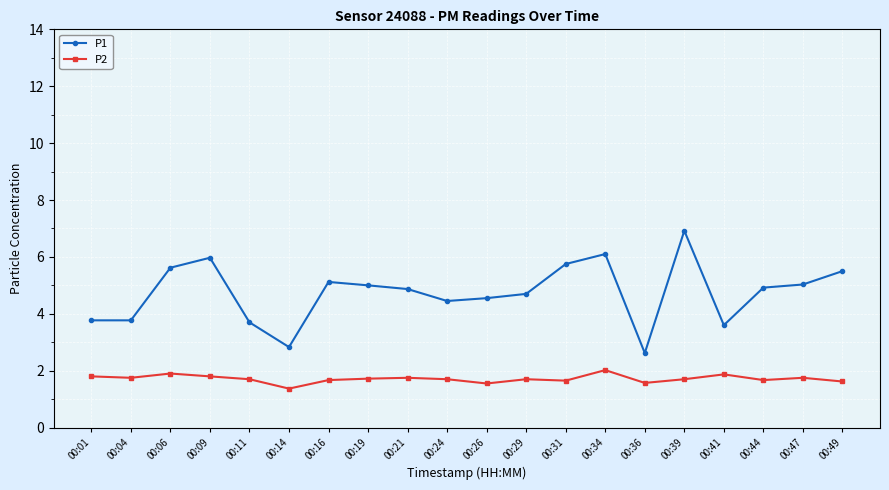

List the series in order of their overall mean, lowest first.

P2, P1